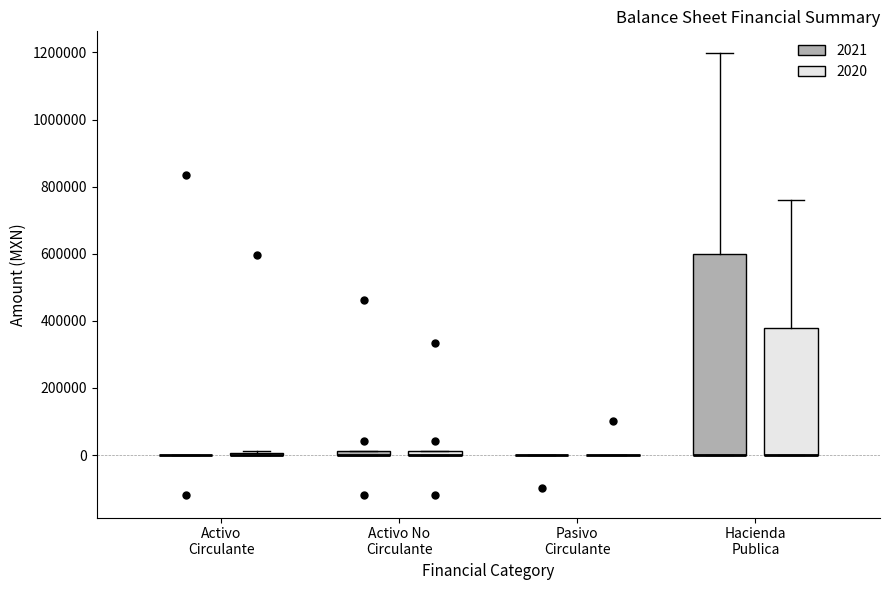

Comparing the boxes themselves (not the whiskers), which one is the tallest?

Hacienda Publica (2021)